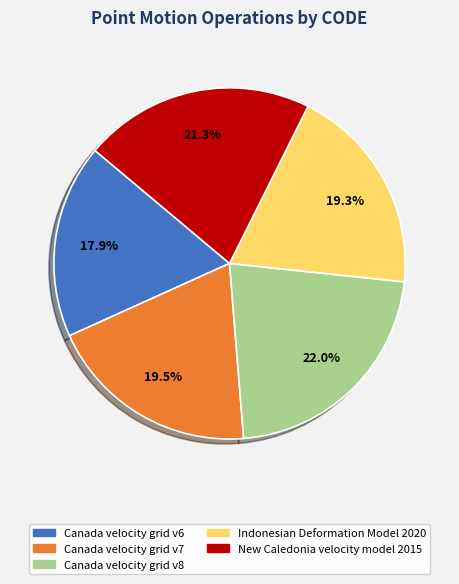

To the nearest percent, what is the average slice percentage?

20%